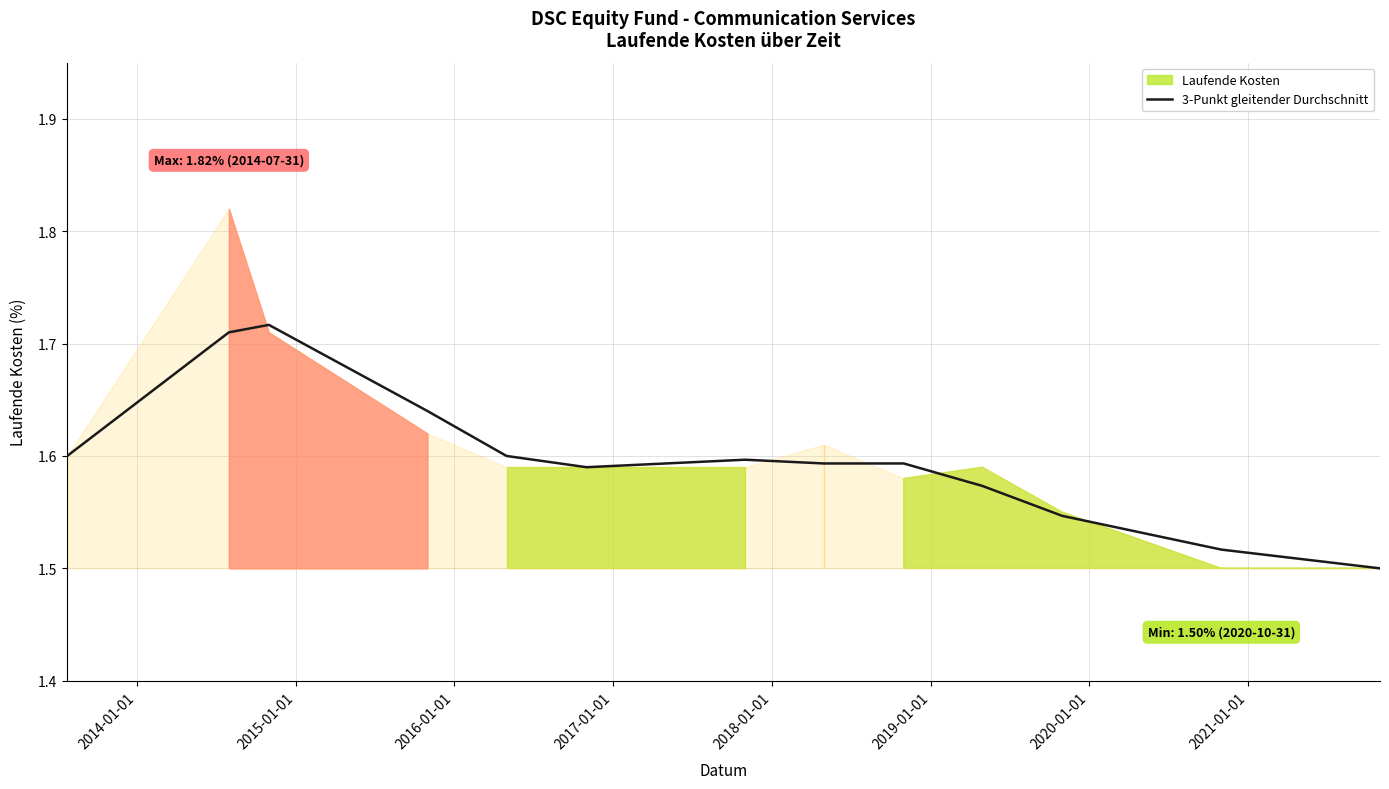

True or false: the data shows 1.1 at 2018-01-01.

False